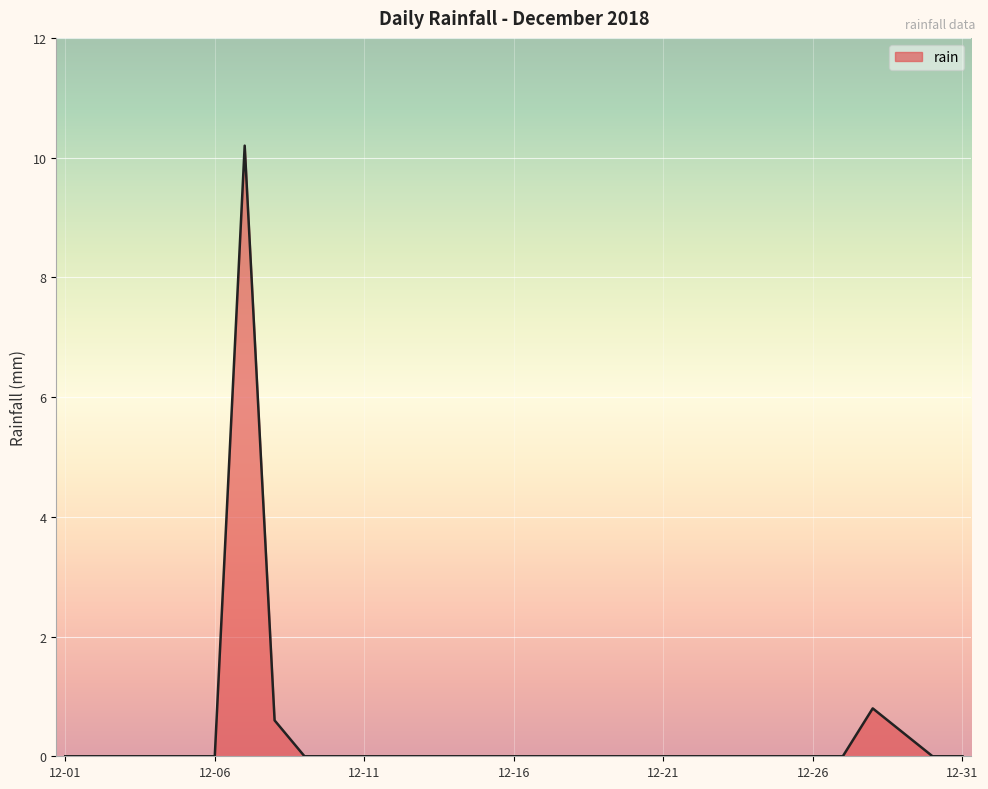

What is the difference between the maximum and minimum values?

10.2